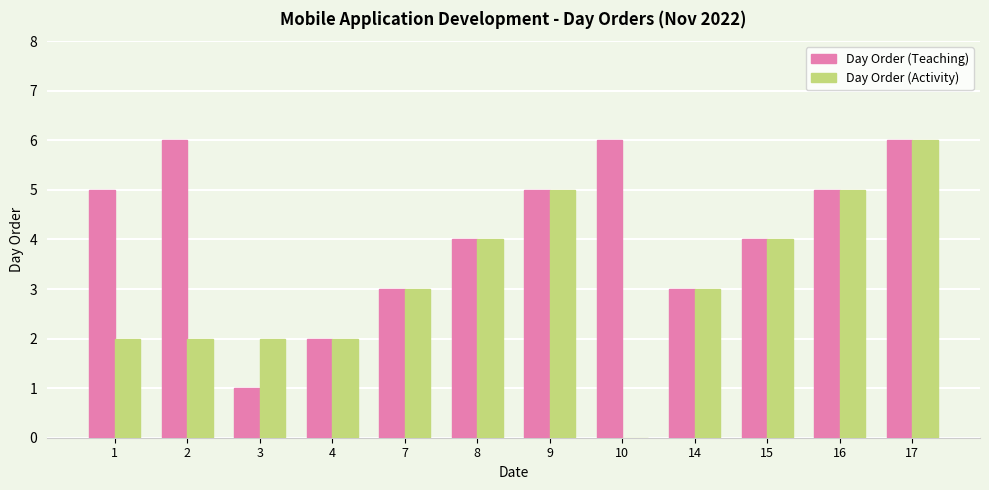

Read the Day Order (Teaching) value at 15.

4